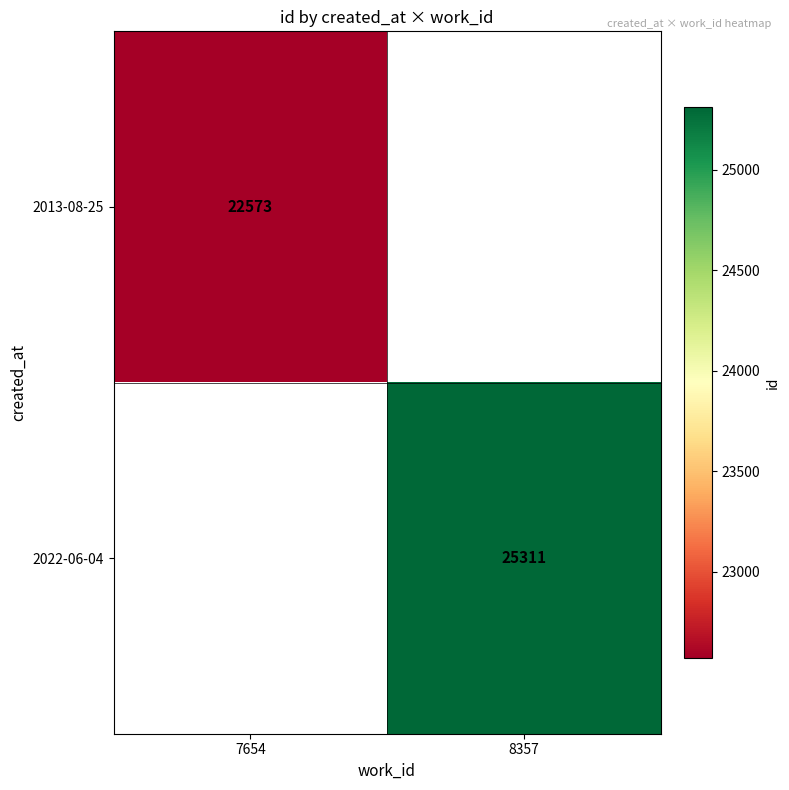

At which category does the chart reach its minimum across all series?

7654